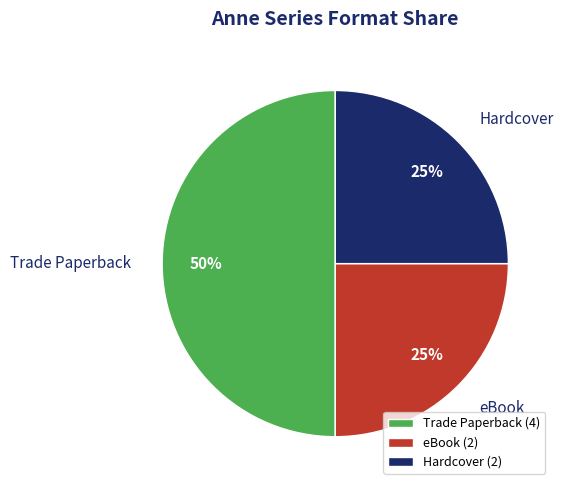

To the nearest percent, what percentage of the pie is eBook?

25%